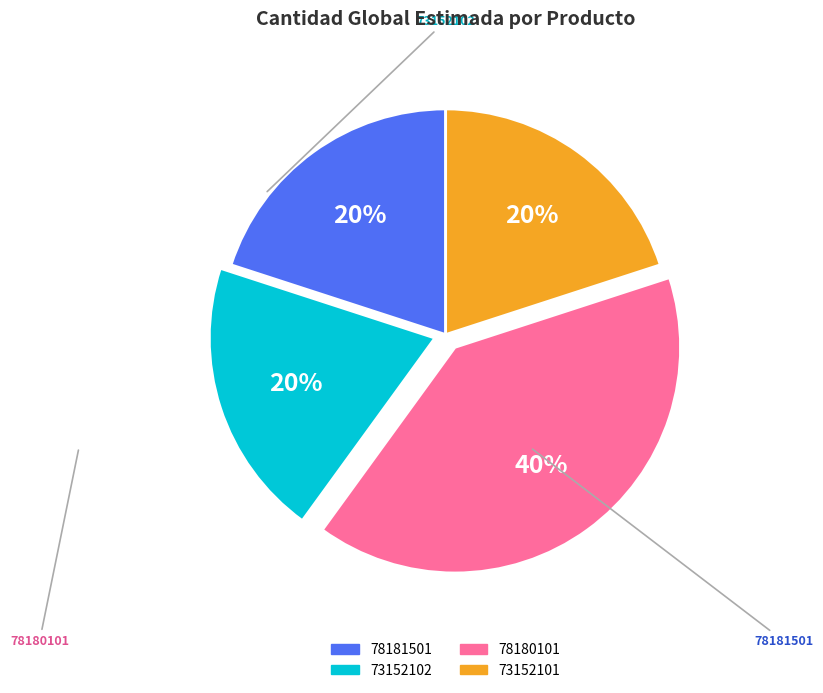

How many slices are in this pie chart?

4